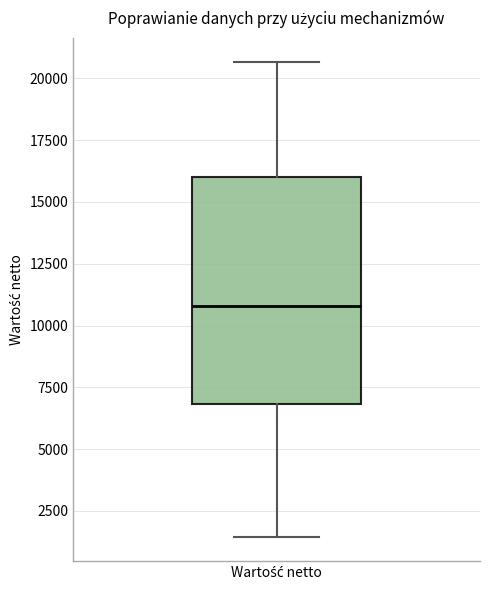

Where is the lower edge of the box for Wartość netto on the y-axis? The values are not printed on the chart, so give them approximately, as read against the axis.

7000